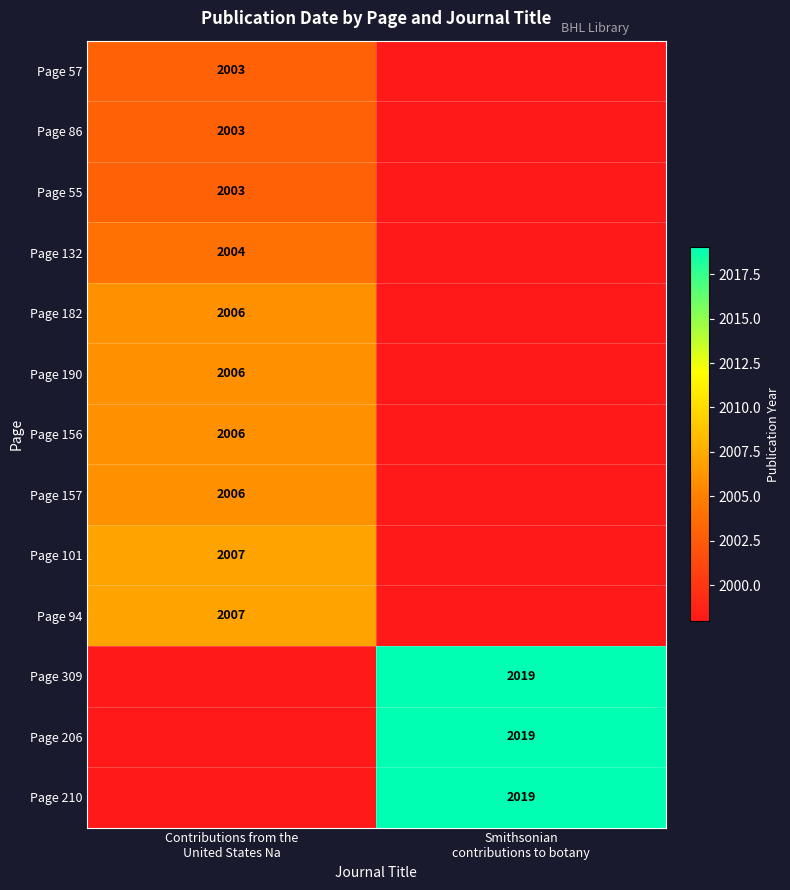

At which category is the sum across all series the highest?

Contributions from the
United States Na